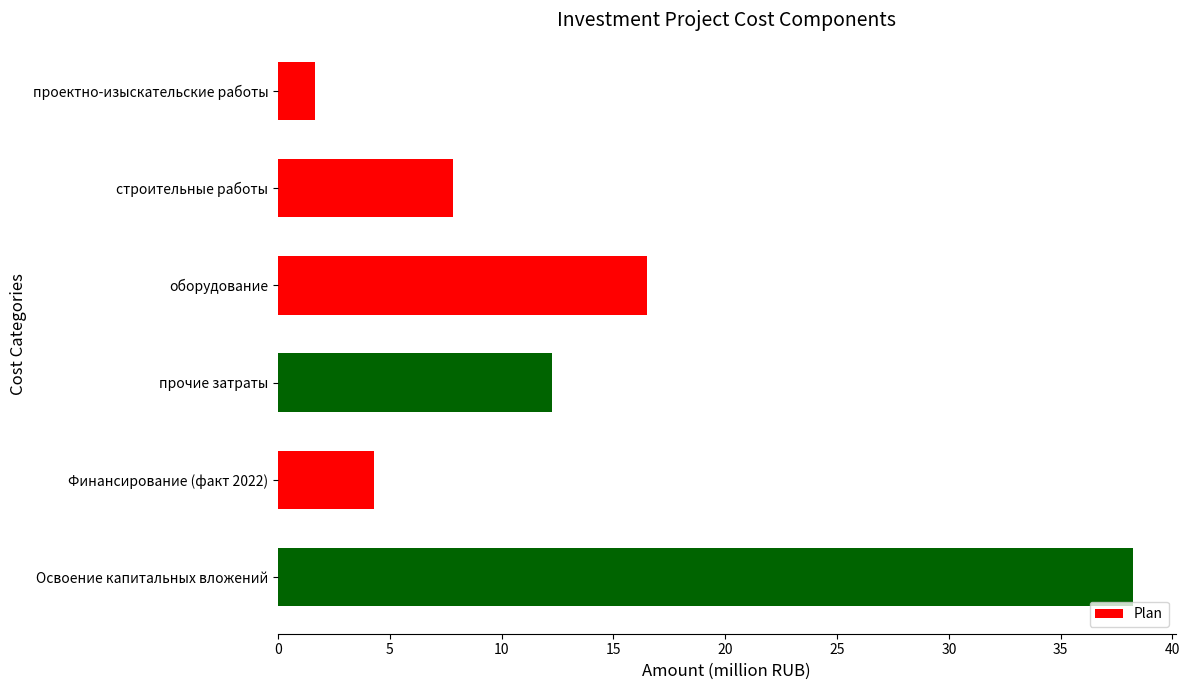

List the labels in order of value, smallest first.

проектно-изыскательские работы, Финансирование (факт 2022), строительные работы, прочие затраты, оборудование, Освоение капитальных вложений